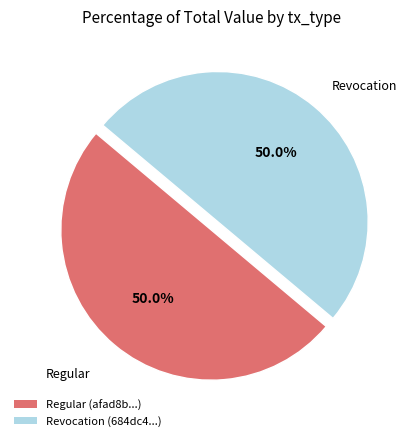

Count the number of slices in the pie.

2